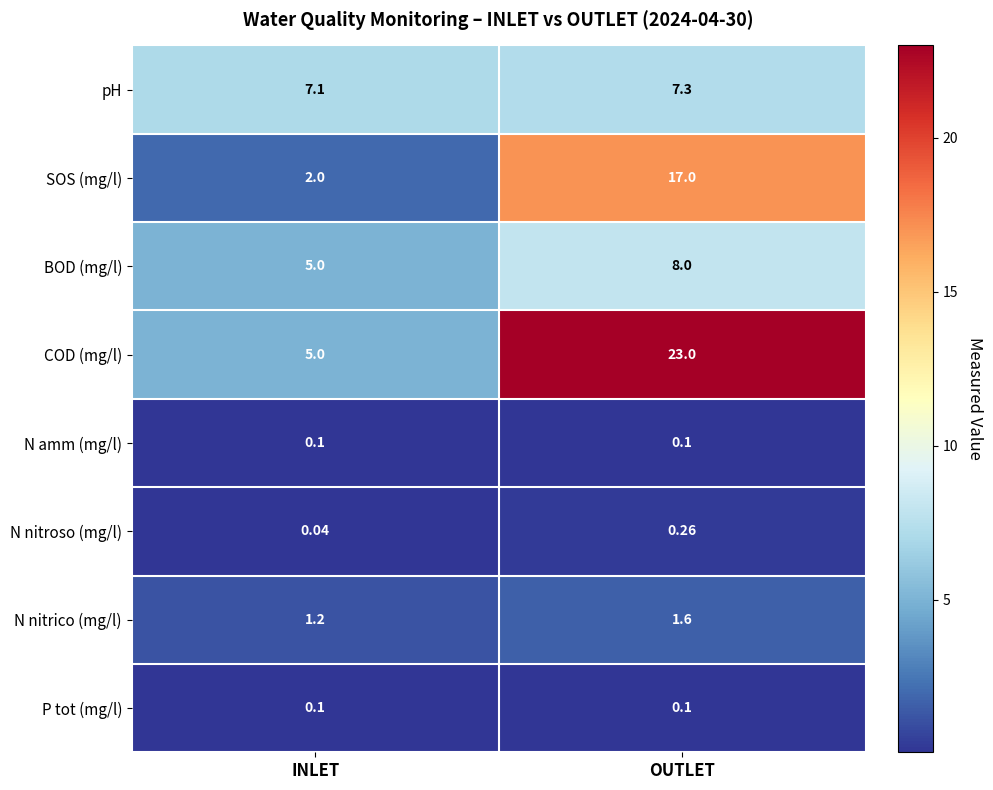

What is the maximum value shown in the chart?

23.0